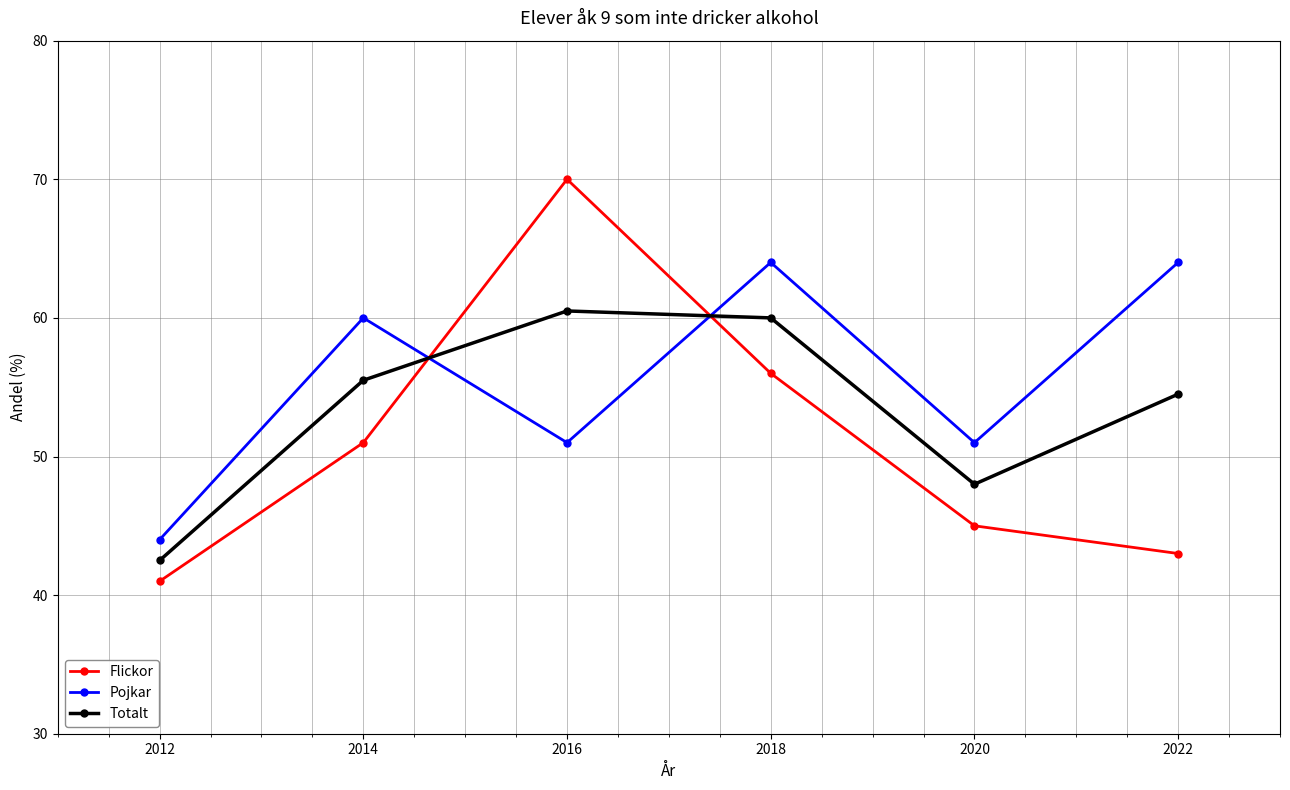

List the series in order of their peak value, lowest first.

Totalt, Pojkar, Flickor